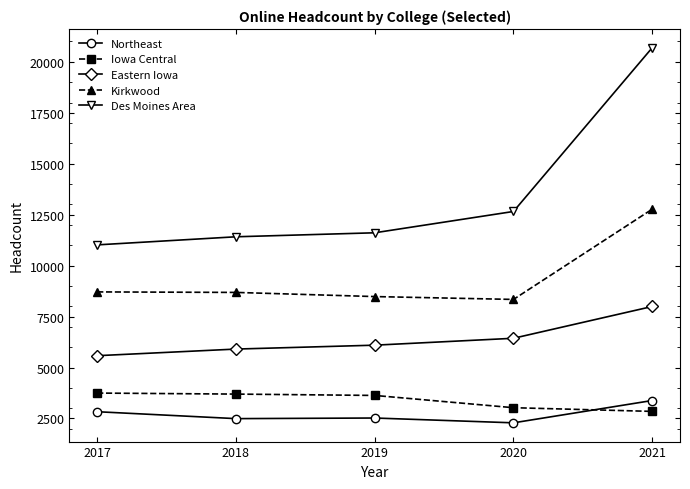

What is the value of the Northeast point at the 2nd from the left?

2492